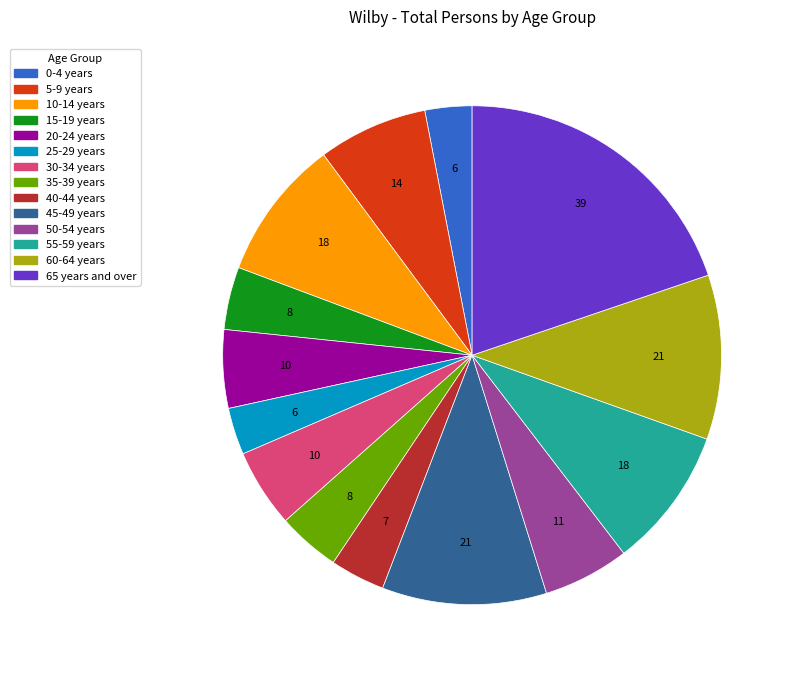

Is it true that 0-4 years is 16% of the pie?

False